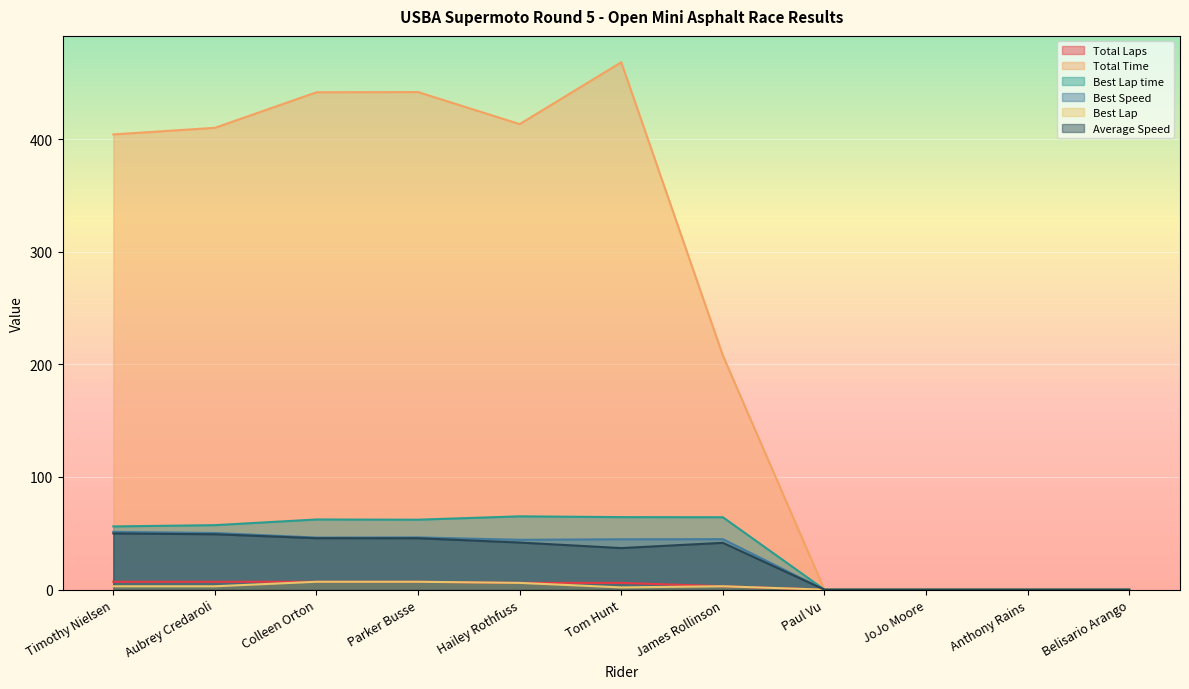

Which series has the largest total across all categories?

Total Time